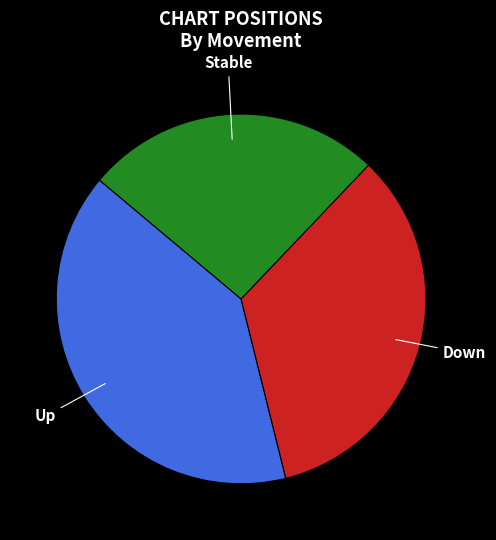

Which slice is the largest?

Up